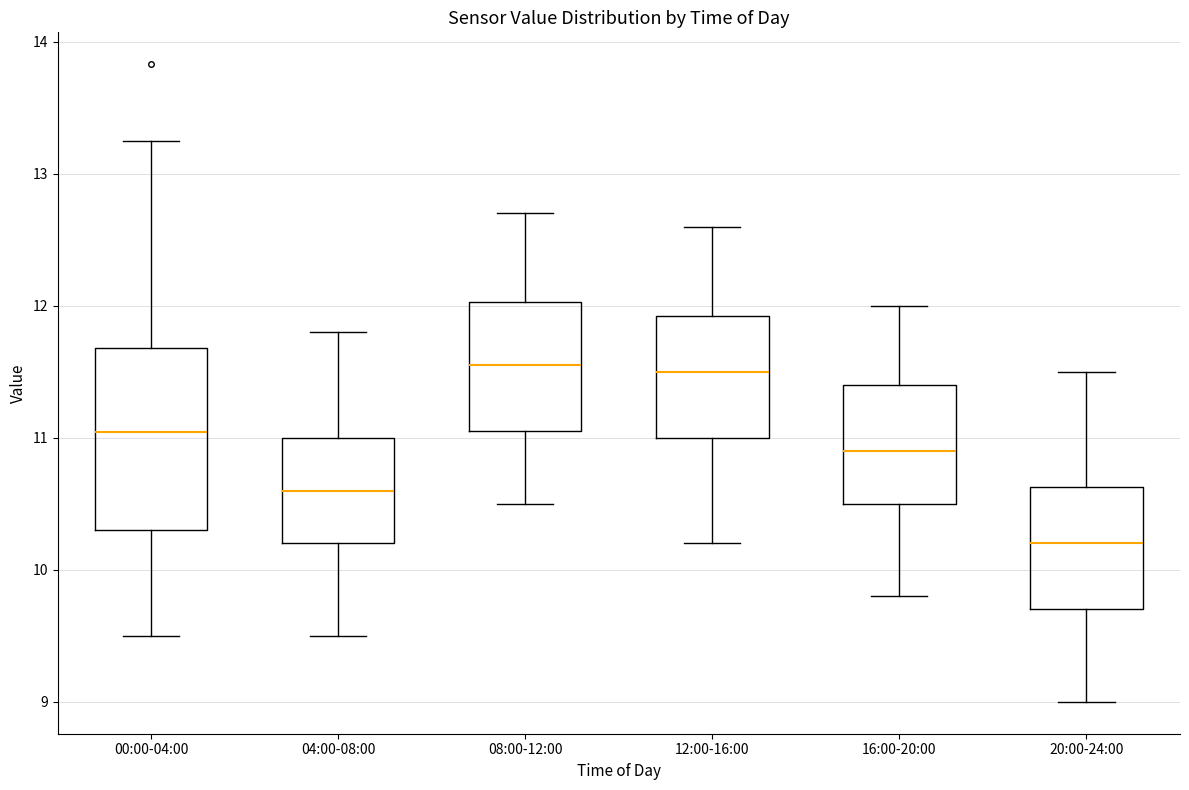

Reading left to right, read every box against the y-axis: the position of its median line, the range the box covers, and the ends of its whiskers. The values are not printed on the chart, so give them approximately, as read against the axis.

00:00-04:00: median 11.0, box 10.3 to 11.7, whiskers 9.5 to 13.3
04:00-08:00: median 10.6, box 10.2 to 11.0, whiskers 9.5 to 11.8
08:00-12:00: median 11.6, box 11.1 to 12.0, whiskers 10.5 to 12.7
12:00-16:00: median 11.5, box 11.0 to 11.9, whiskers 10.2 to 12.6
16:00-20:00: median 10.9, box 10.5 to 11.4, whiskers 9.8 to 12.0
20:00-24:00: median 10.2, box 9.7 to 10.6, whiskers 9.0 to 11.5